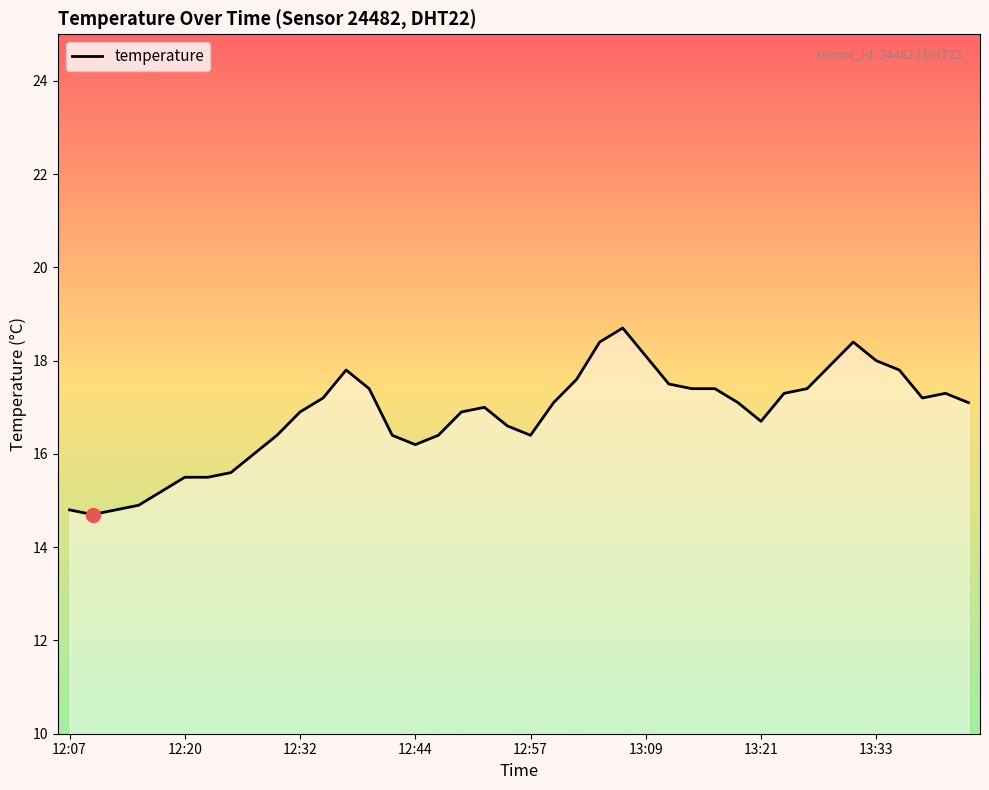

What is the smallest value displayed?

14.7